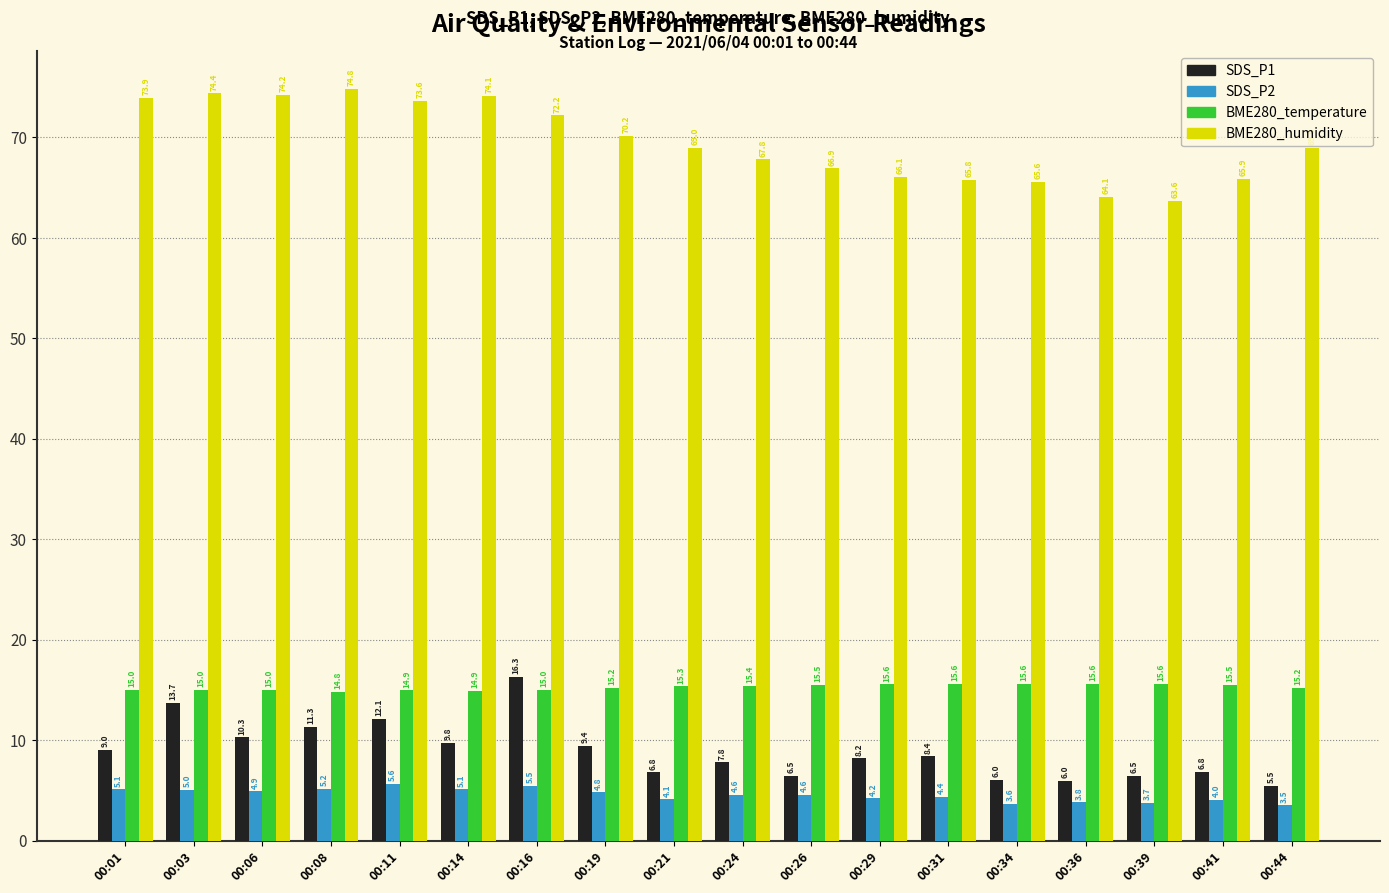

At how many categories does at least one series exceed 6?

18